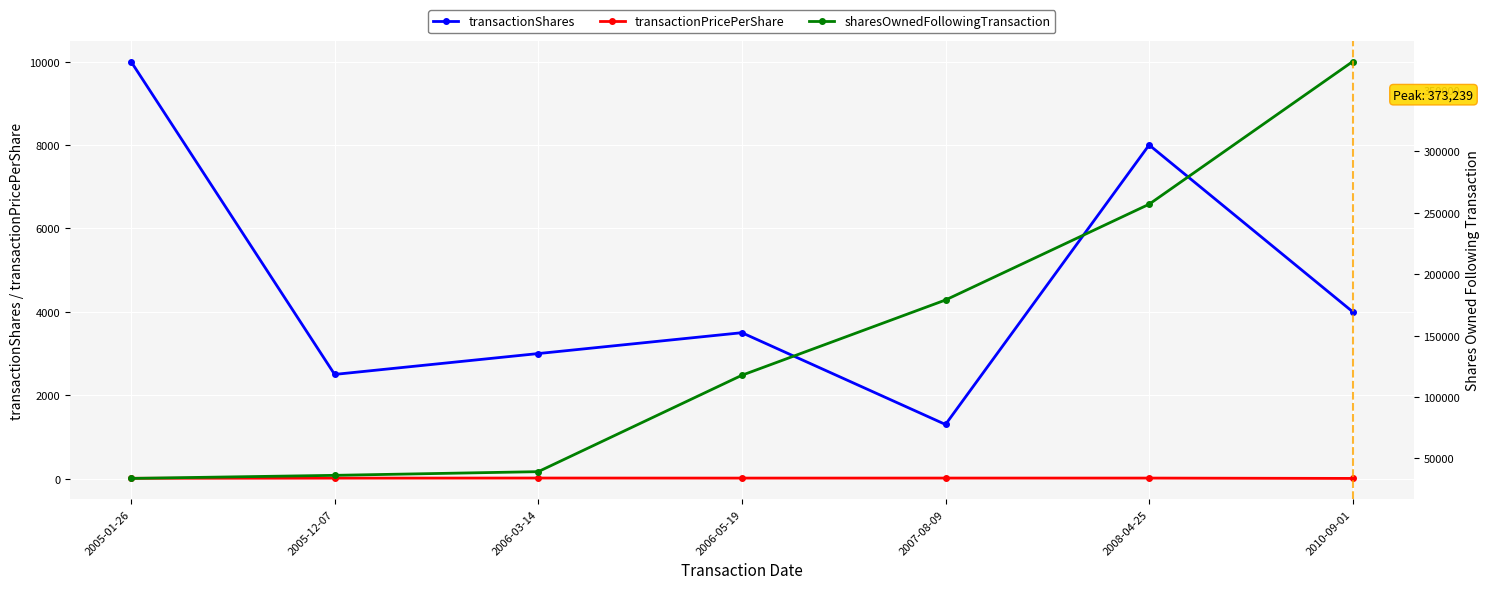

What position from the left is 2005-12-07?

2